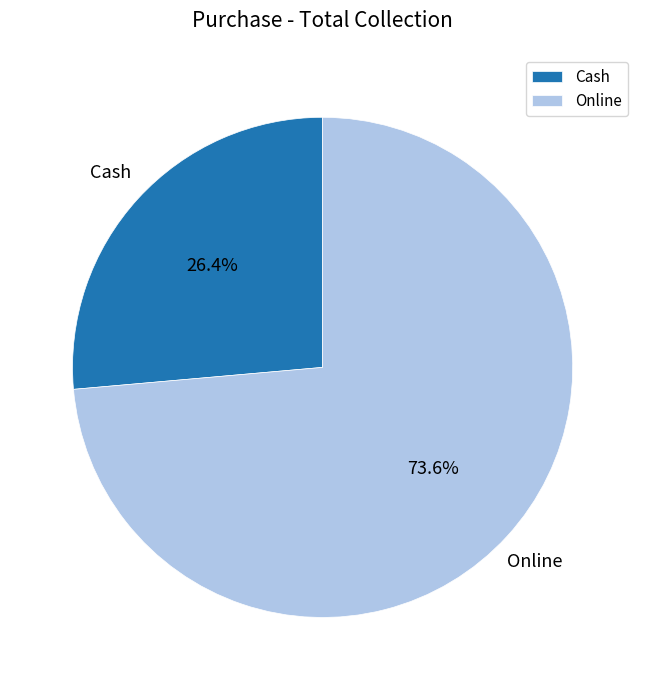

Count the number of slices in the pie.

2